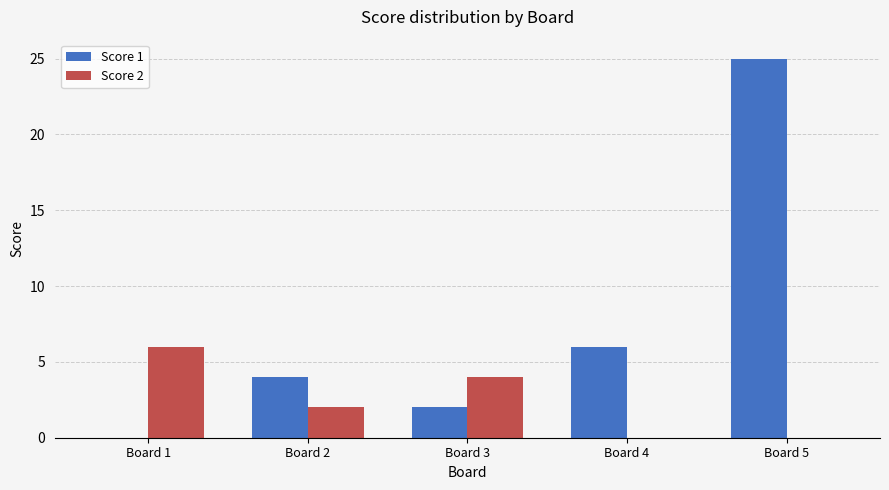

Which series has the largest total across all categories?

Score 1